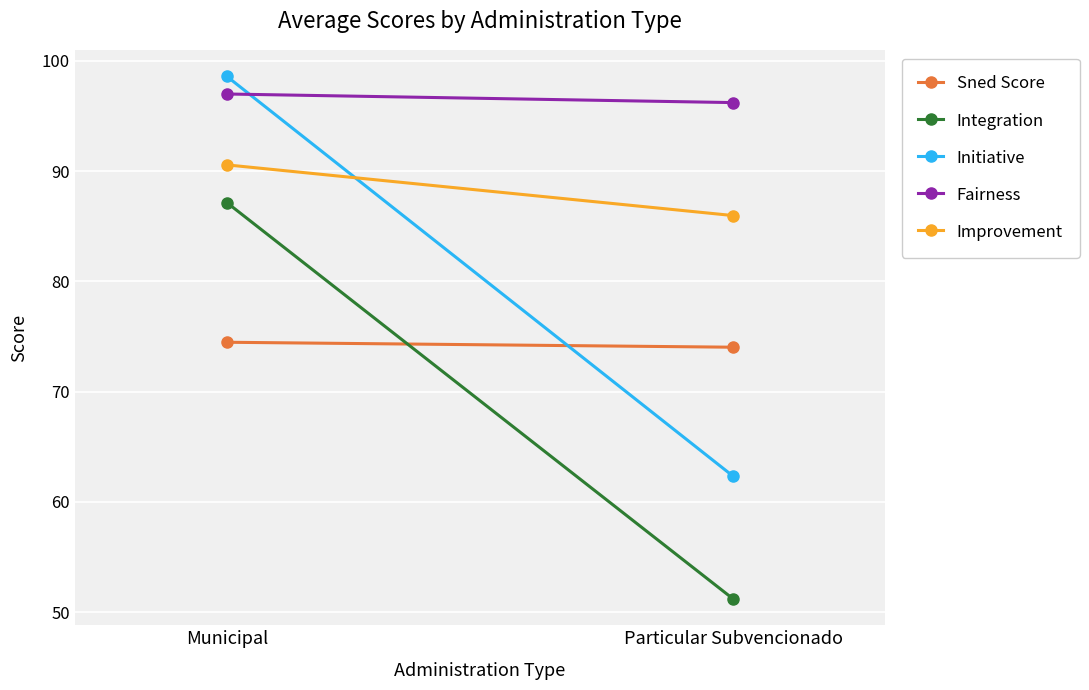

What is the difference between the maximum and minimum values in the Integration series?

36.0